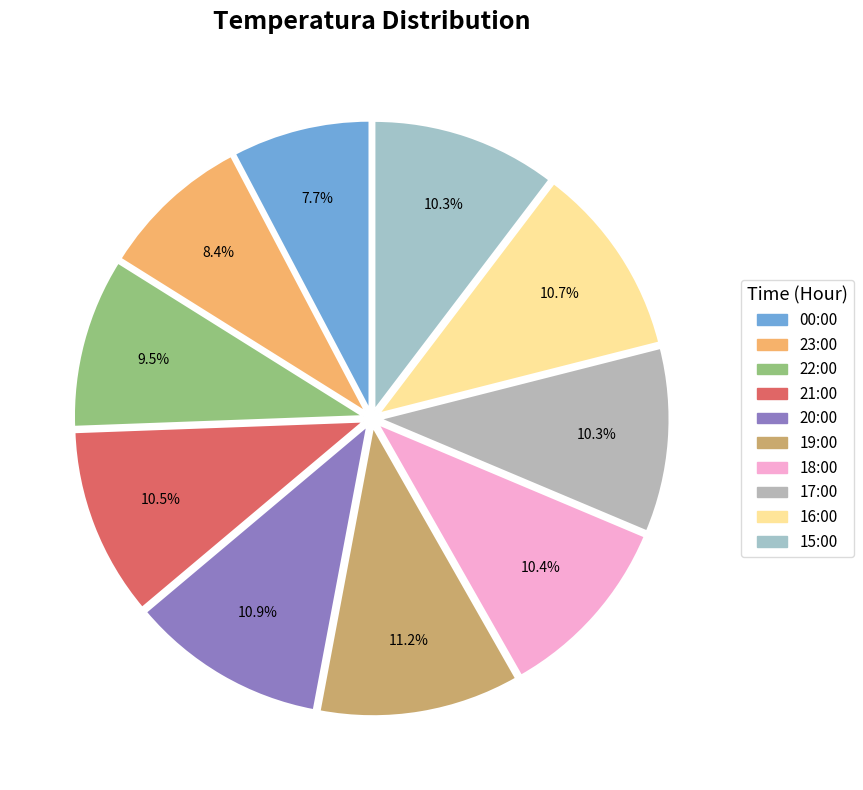

The 00:00 slice represents 8% of the pie. True or false?

True